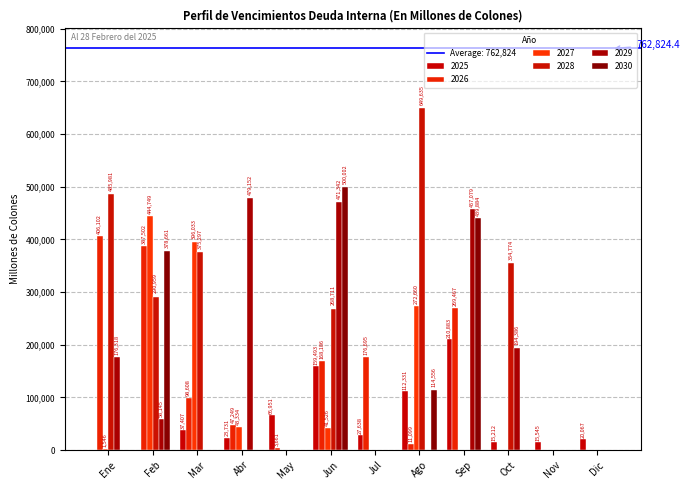

Reading left to right, extract all data points from this chart.

2025: Ene=0.0	Feb=0.0	Mar=37407.4	Abr=23731.2	May=66951.5	Jun=159493.4	Jul=27637.7	Ago=112331.4	Sep=210883.0	Oct=15211.8	Nov=15545.2	Dic=20067.2
2026: Ene=406101.5	Feb=387501.6	Mar=98607.8	Abr=47248.8	May=3661.0	Jun=168186.5	Jul=176694.6	Ago=11099.0	Sep=269467.2	Oct=2.4	Nov=406.0	Dic=58.5
2027: Ene=1546.4	Feb=444749.0	Mar=396032.6	Abr=43334.1	May=44.5	Jun=41525.8	Jul=68.0	Ago=272659.6	Sep=56.7	Oct=24.1	Nov=2.4	Dic=41.9
2028: Ene=485980.6	Feb=290959.0	Mar=375297.2	Abr=14.2	May=10.8	Jun=268711.0	Jul=13.3	Ago=649635.4	Sep=2.4	Oct=354773.9	Nov=2.4	Dic=12.6
2029: Ene=176318.1	Feb=58145.4	Mar=134.6	Abr=479152.2	May=68.7	Jun=471341.7	Jul=2.4	Ago=41.2	Sep=457078.8	Oct=194385.8	Nov=8.3	Dic=14.8
2030: Ene=2.4	Feb=378660.8	Mar=59.0	Abr=29.0	May=2.4	Jun=500002.3	Jul=17.2	Ago=114555.9	Sep=439884.4	Oct=2.4	Nov=2.4	Dic=189.8